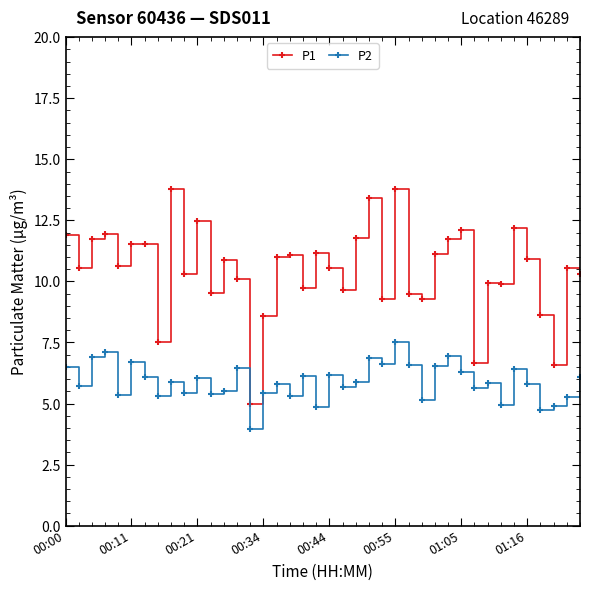

Which series has the largest total across all categories?

P1